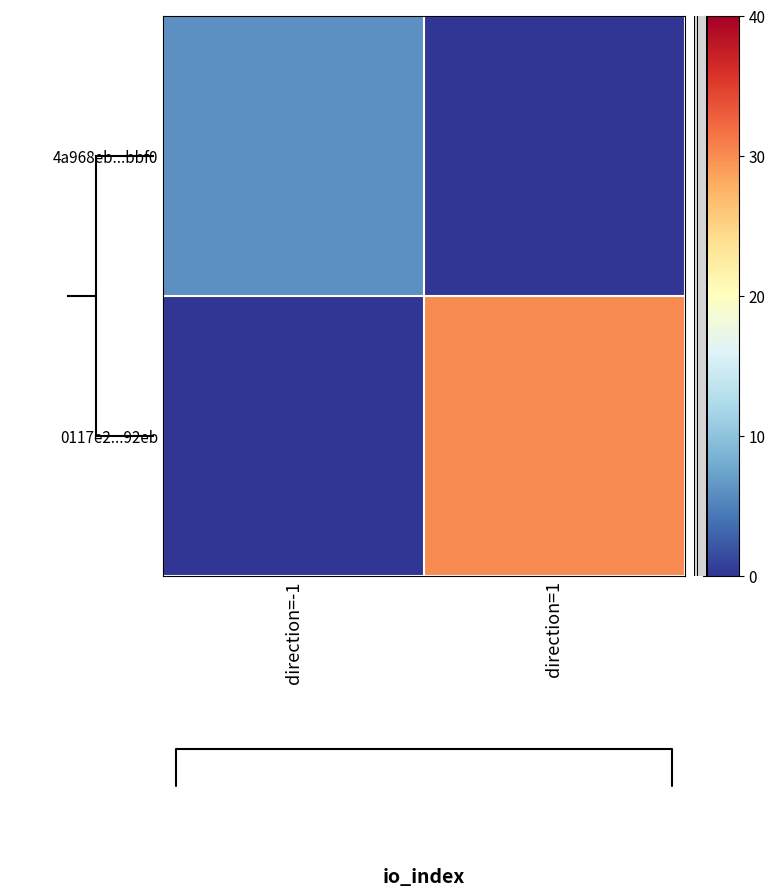

Reading left to right, list all the values displayed in this chart.

4a968eb...bbf0: direction=-1=6	direction=1=0
0117e2...92eb: direction=-1=0	direction=1=30